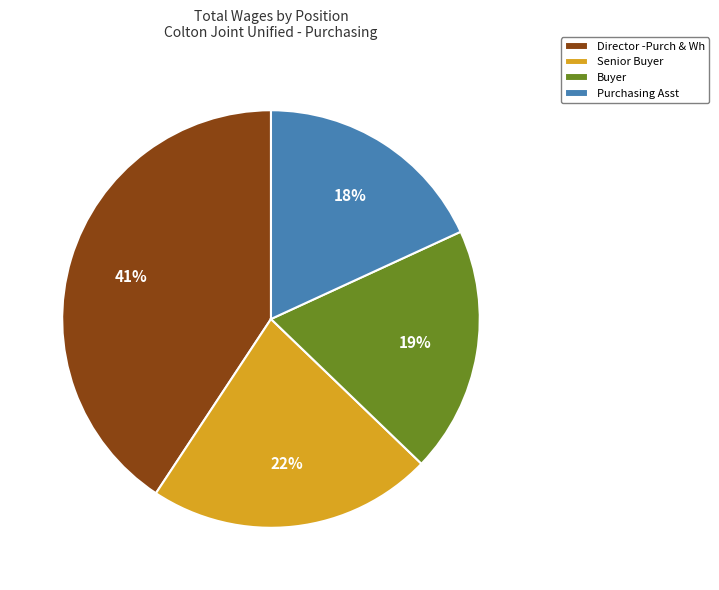

Is it true that Purchasing Asst is 8% of the pie?

False